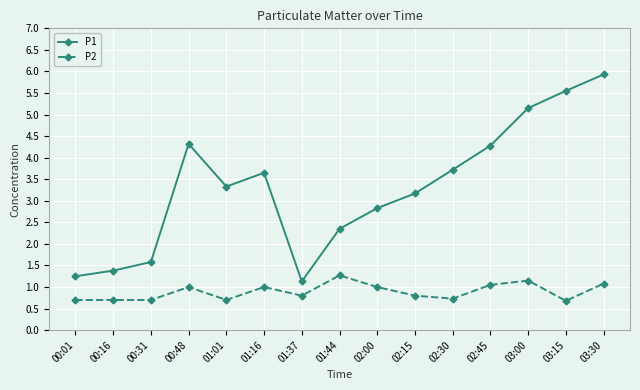

True or false: P1 and P2 intersect in this chart.

False